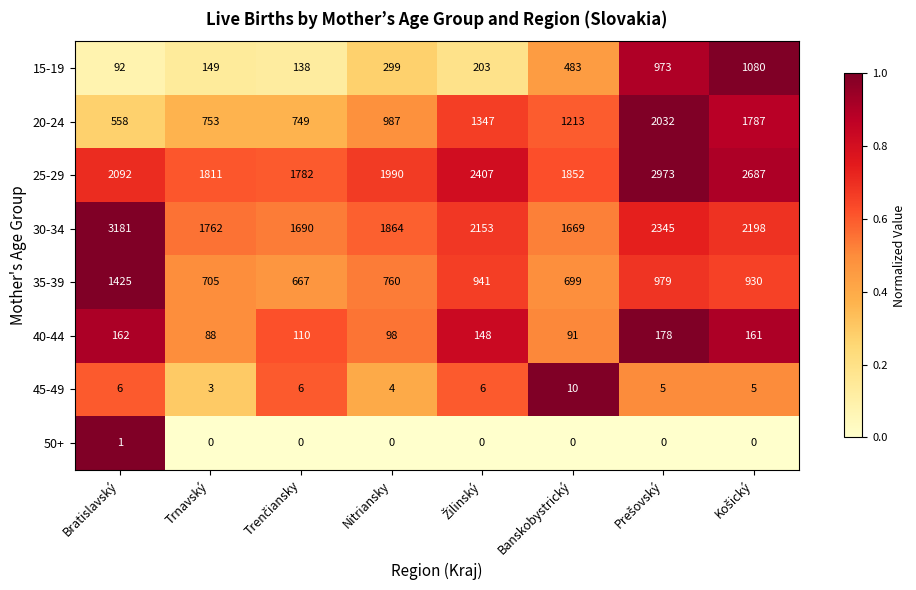

How many data points does each series have?

8